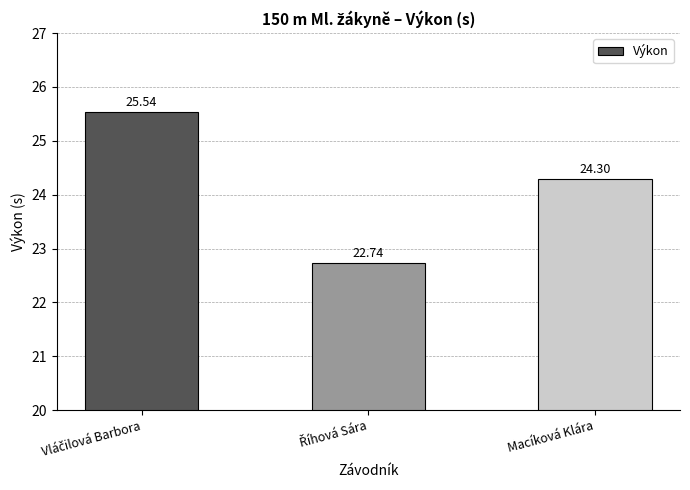

How many values are below 24?

1